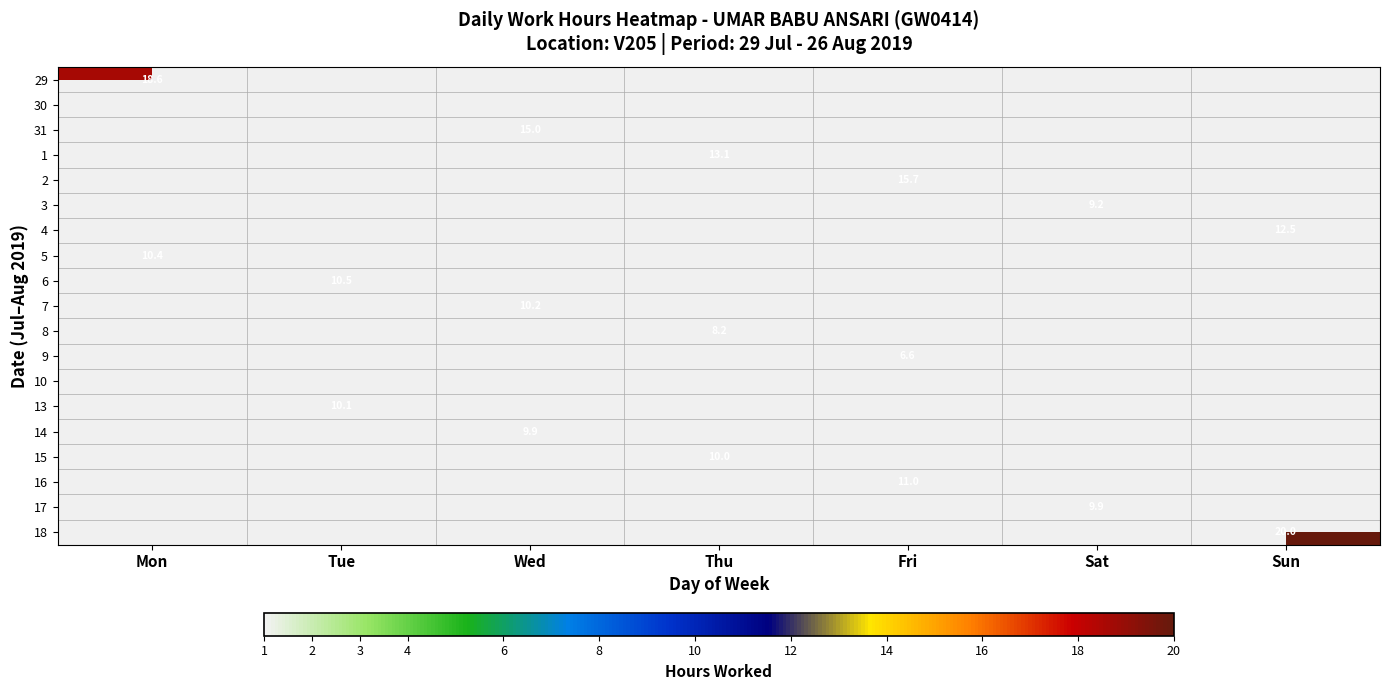

True or false: 13 has a value of 16.4 at Tue.

False